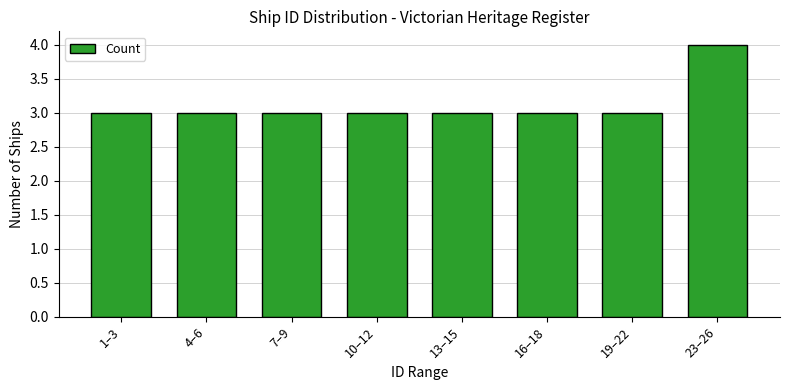

Reading left to right, transcribe all the data shown in this chart.

3	3	3	3	3	3	3	4